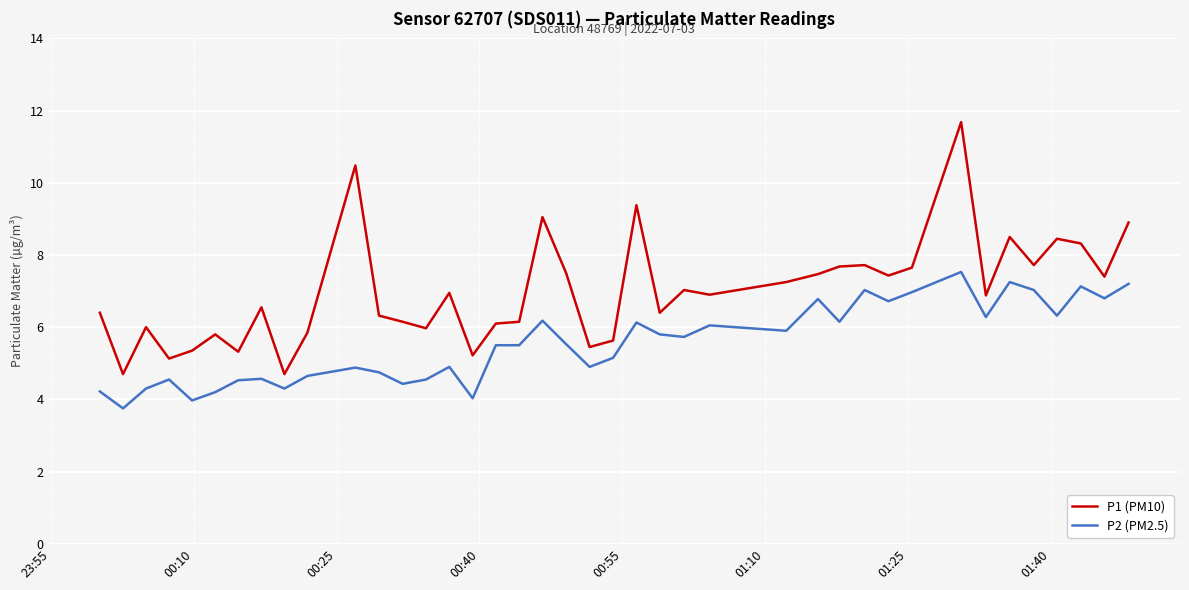

What is the difference between the maximum and minimum values in the P2 (PM2.5) series?

3.8